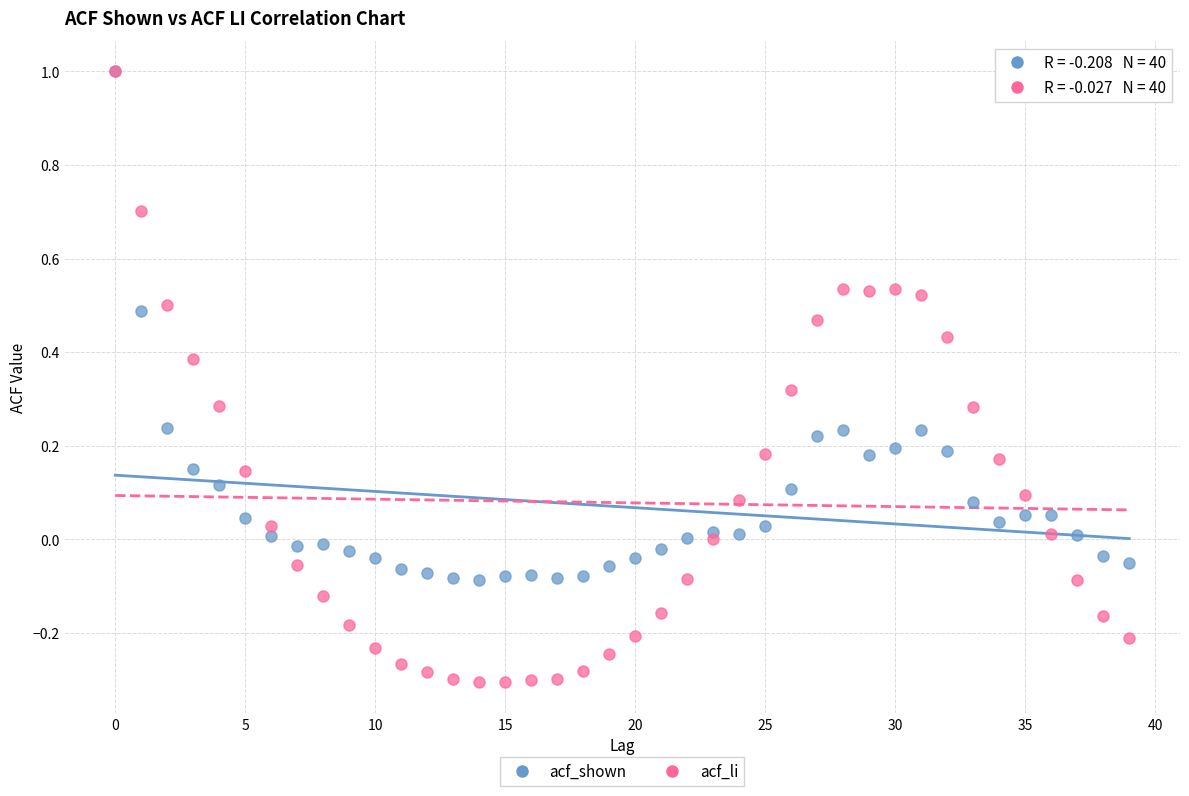

What are all the series names shown in the legend?

acf_shown, acf_li